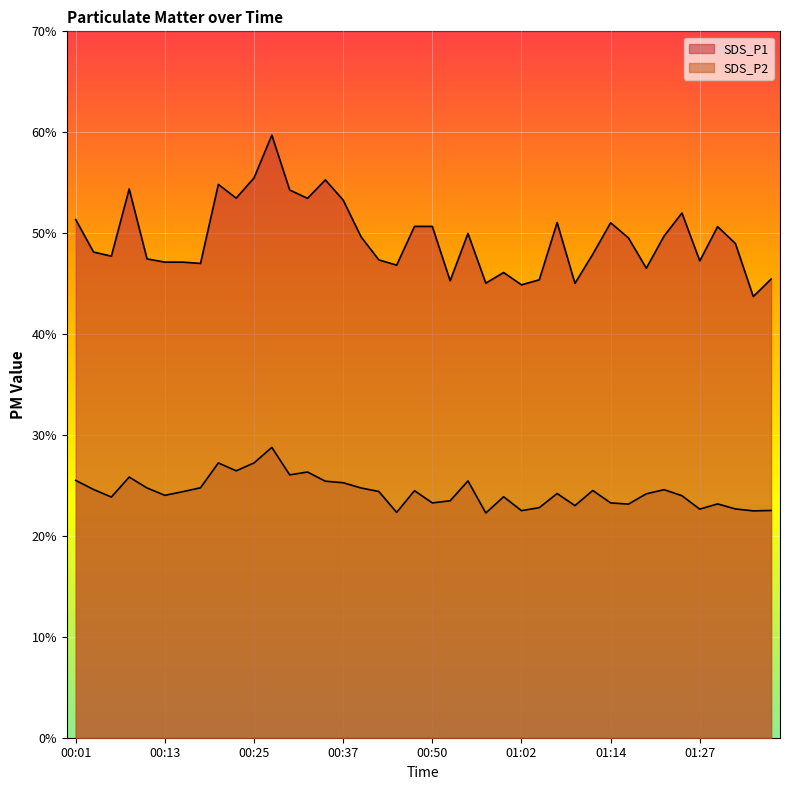

At which category is the sum across all series the highest?

00:28